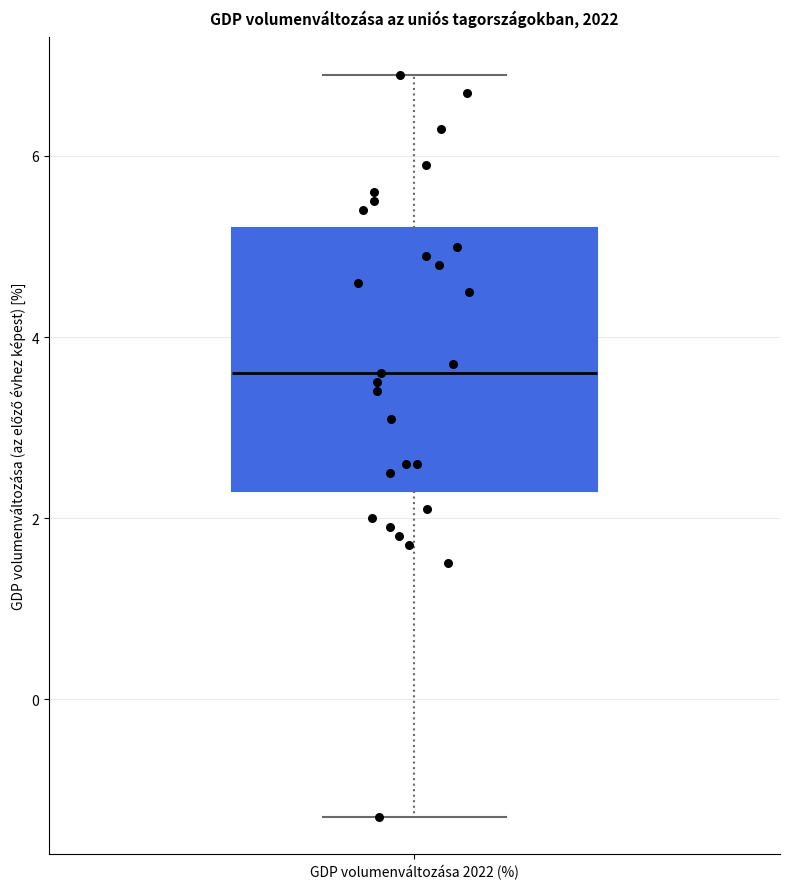

Read this box plot against the y-axis: the position of the median line, the range covered by the box, and the ends of both whiskers. The values are not printed on the chart, so give them approximately, as read against the axis.

median 3.6, box 2.4 to 5.2, whiskers -1.2 to 7.0